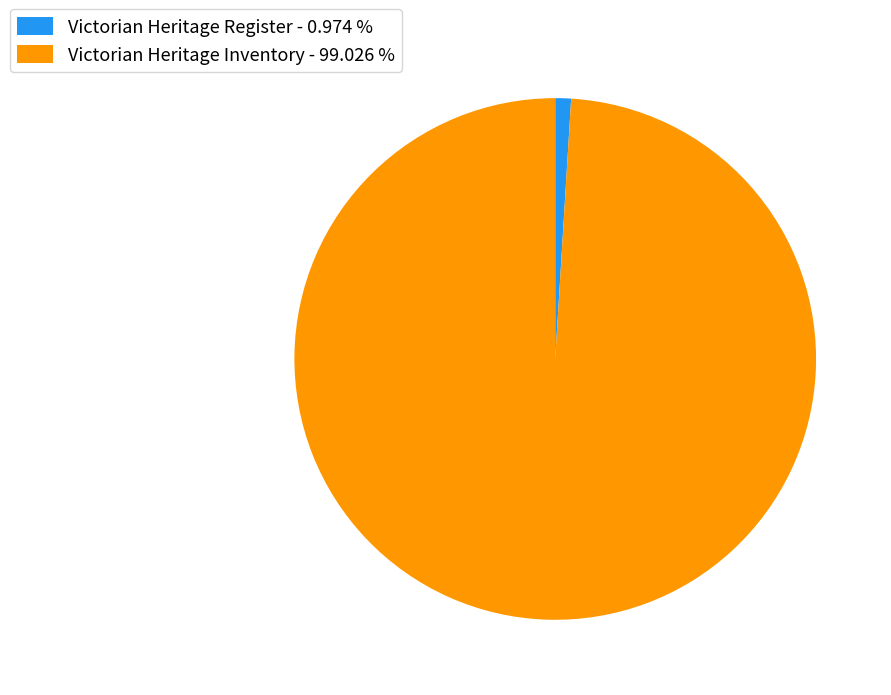

The Victorian Heritage Inventory slice represents 99% of the pie. True or false?

True